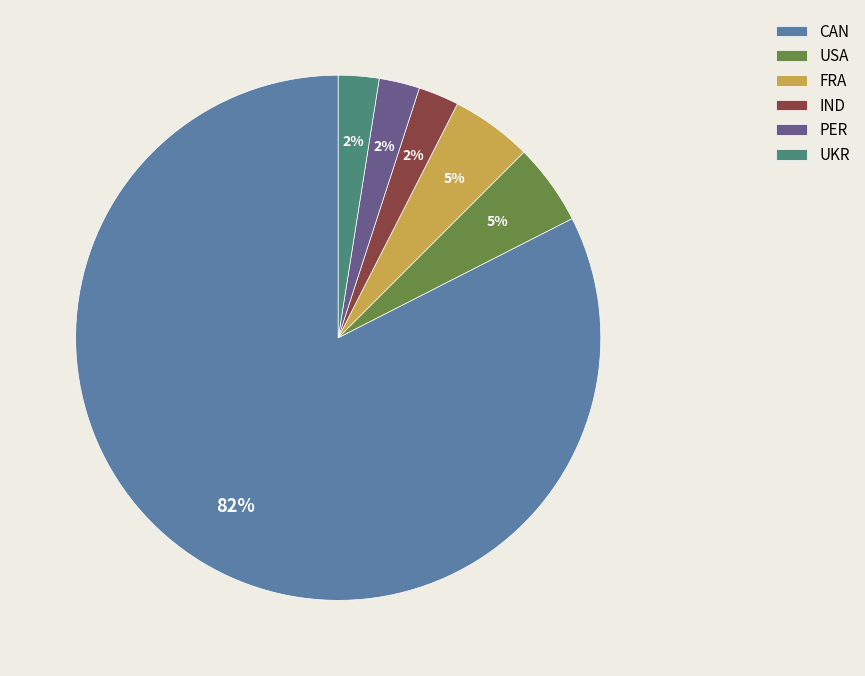

To the nearest percent, what is the average slice percentage?

17%